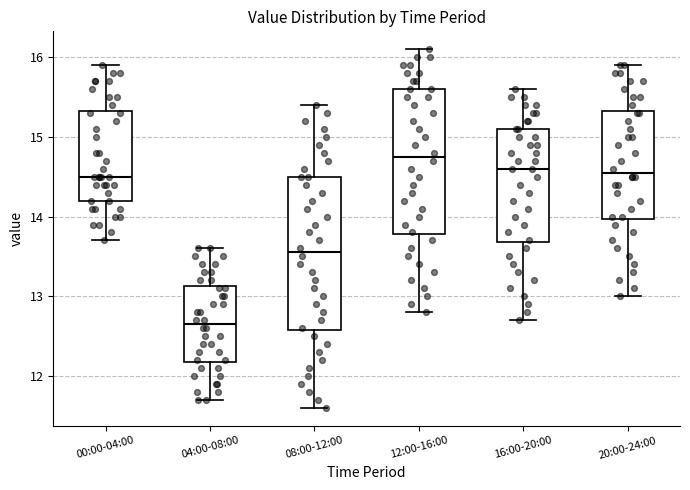

Reading left to right, transcribe this box plot: for each box, give where its median line is, the range the box spans, and where its two whiskers end, as read against the y-axis. The values are not printed on the chart, so give them approximately, as read against the axis.

00:00-04:00: median 14.5, box 14.2 to 15.3, whiskers 13.7 to 15.9
04:00-08:00: median 12.7, box 12.2 to 13.1, whiskers 11.7 to 13.6
08:00-12:00: median 13.6, box 12.6 to 14.5, whiskers 11.6 to 15.4
12:00-16:00: median 14.8, box 13.8 to 15.6, whiskers 12.8 to 16.1
16:00-20:00: median 14.6, box 13.7 to 15.1, whiskers 12.7 to 15.6
20:00-24:00: median 14.6, box 14.0 to 15.3, whiskers 13.0 to 15.9